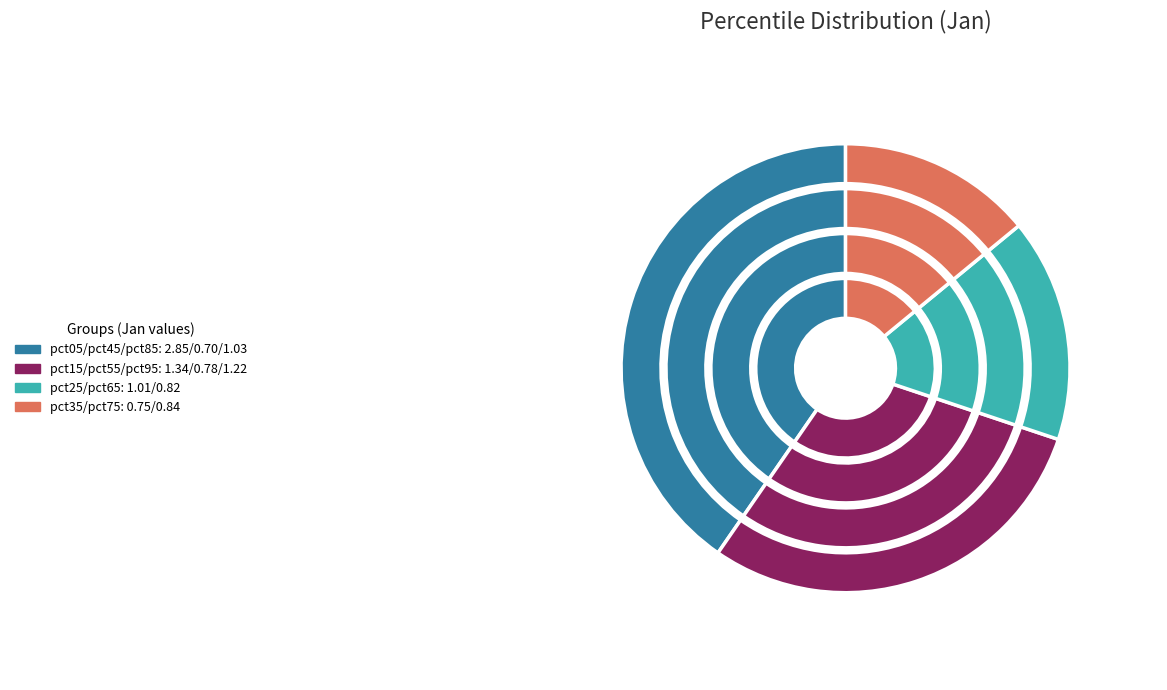

Approximately how many times larger is the value at pct05 compared to pct25?

2.8